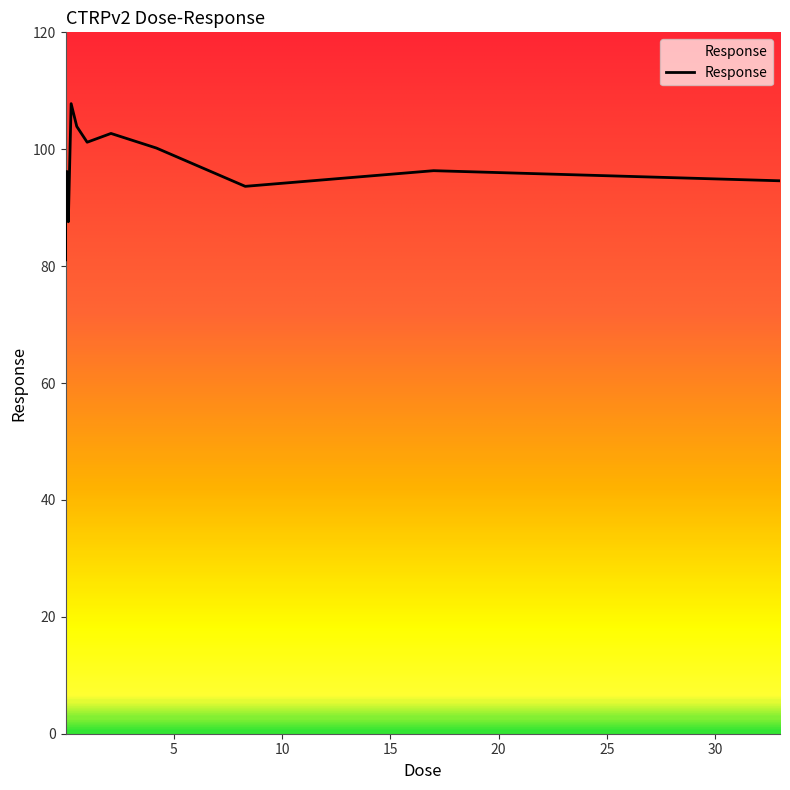

What is the minimum value shown in the chart?

81.0